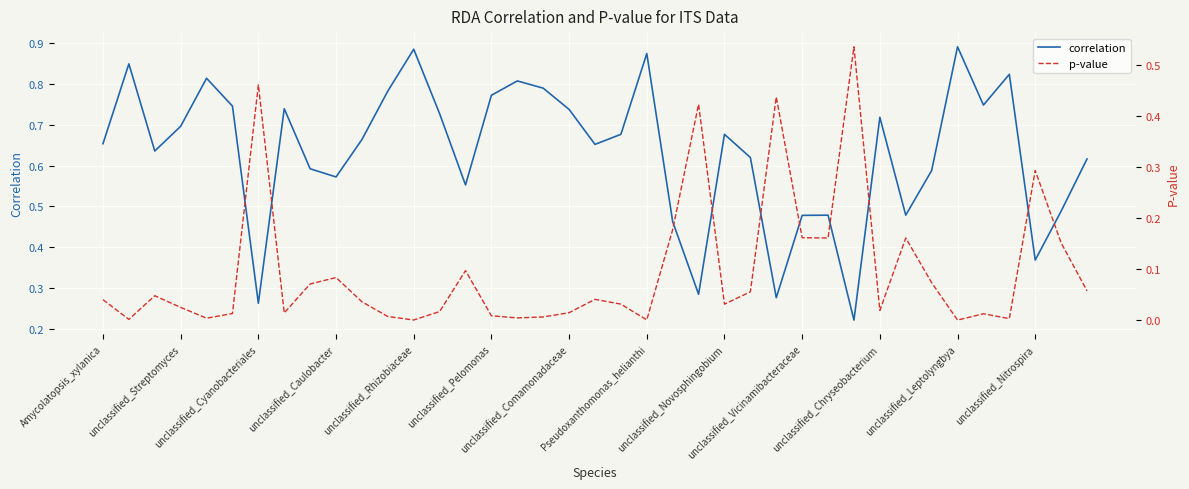

What are all the series names shown in the legend?

correlation, p-value